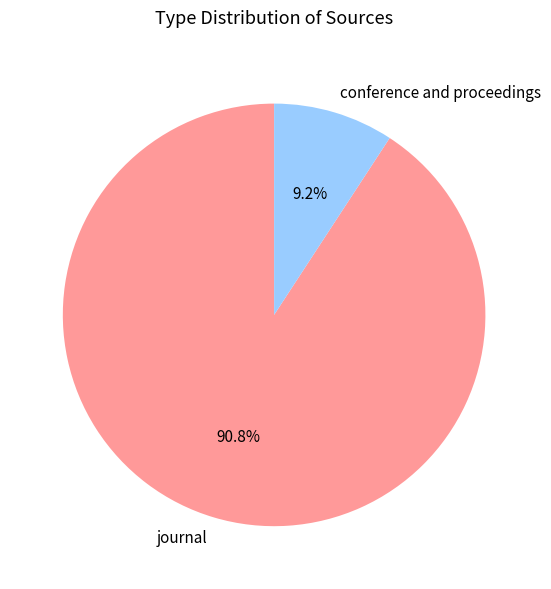

Count the number of slices in the pie.

2